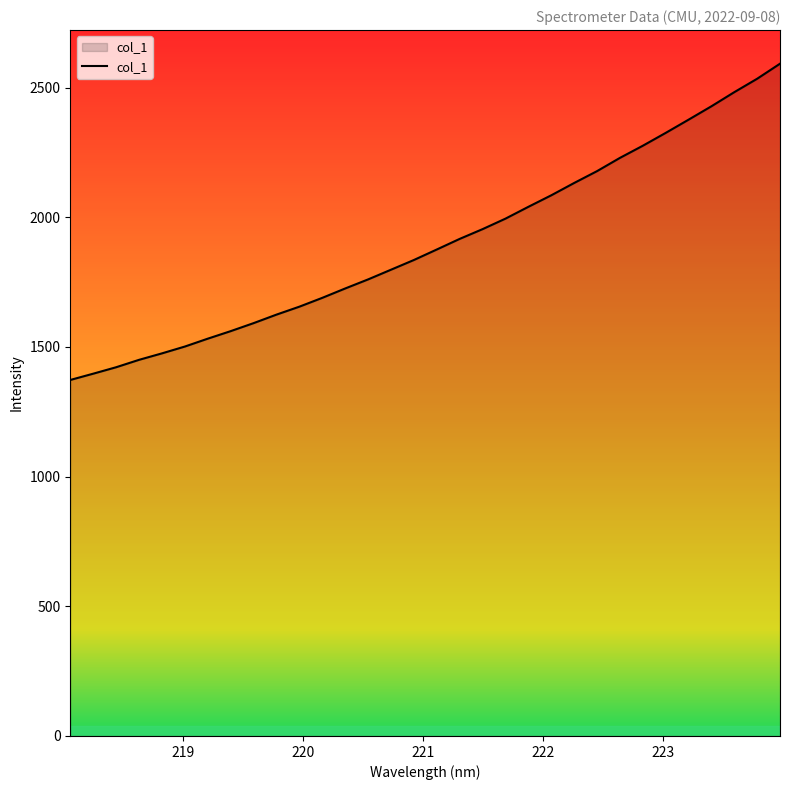

What is the maximum value shown in the chart?

2592.2